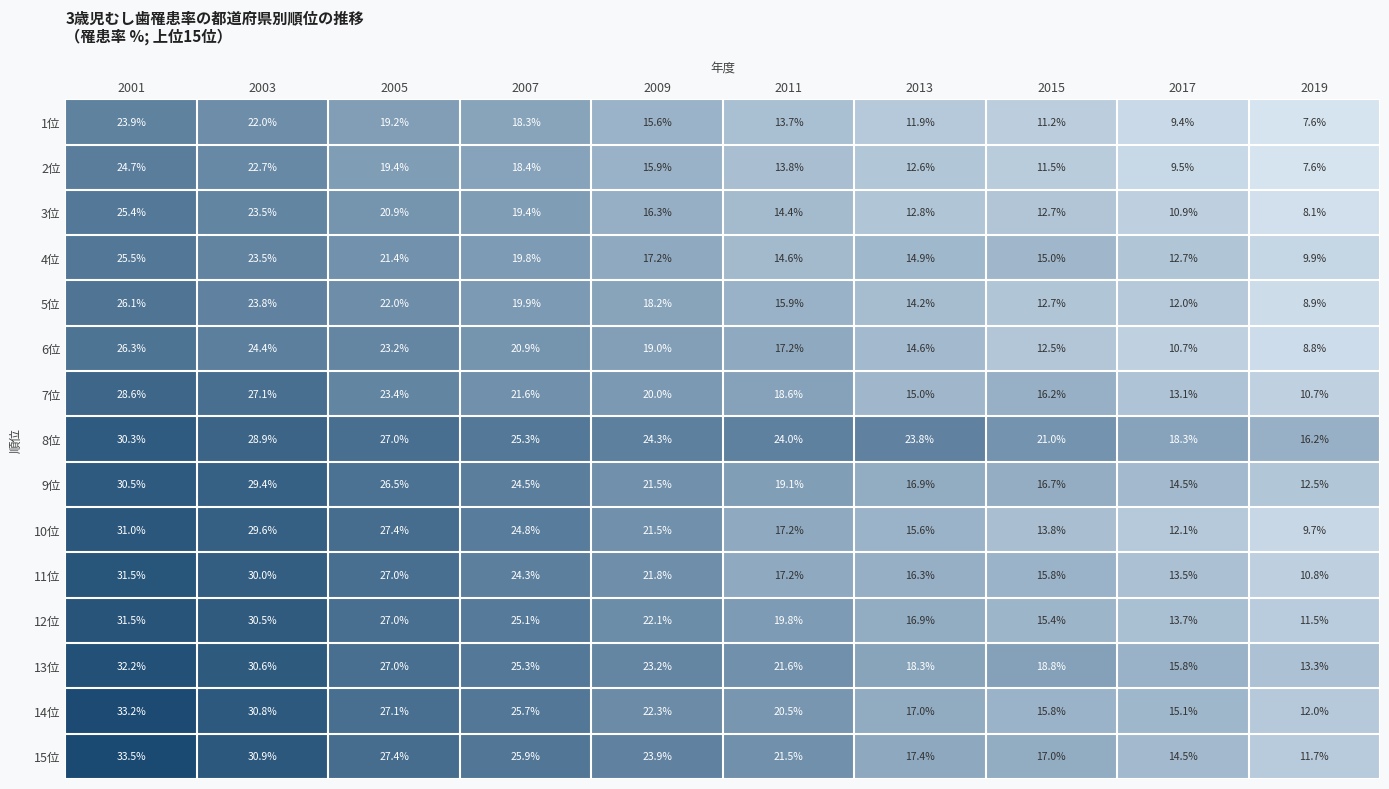

What is the sum of all 15位 values?

223.7